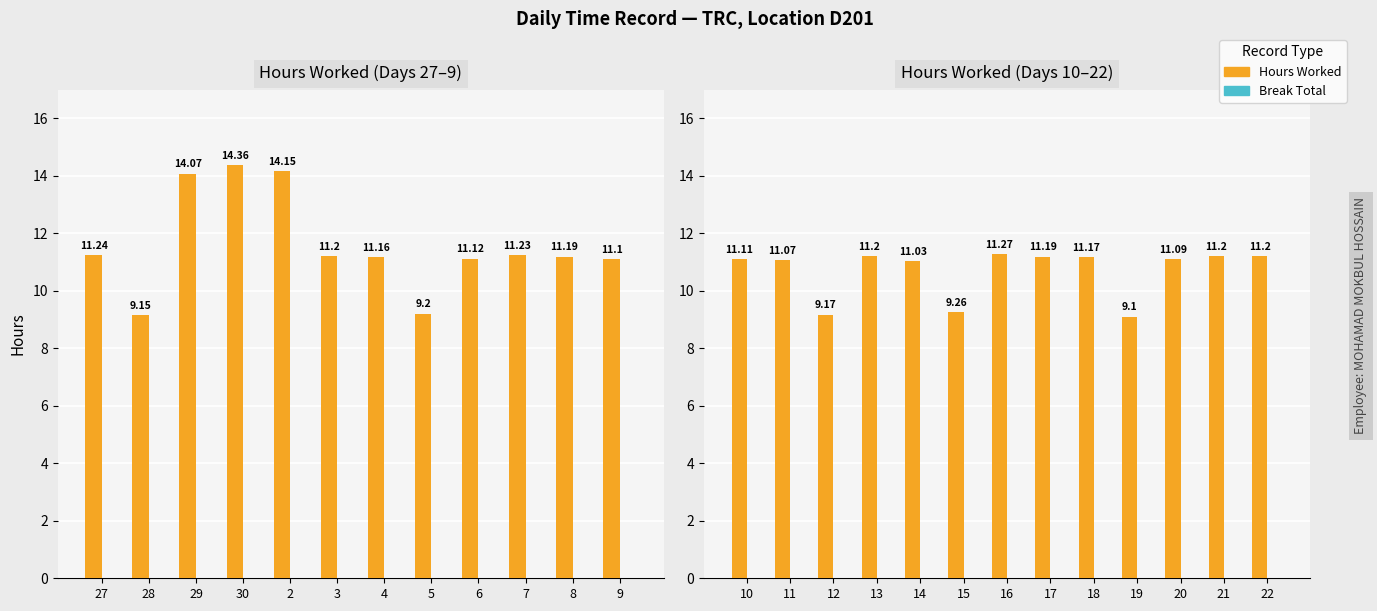

How many groups of bars are there?

13